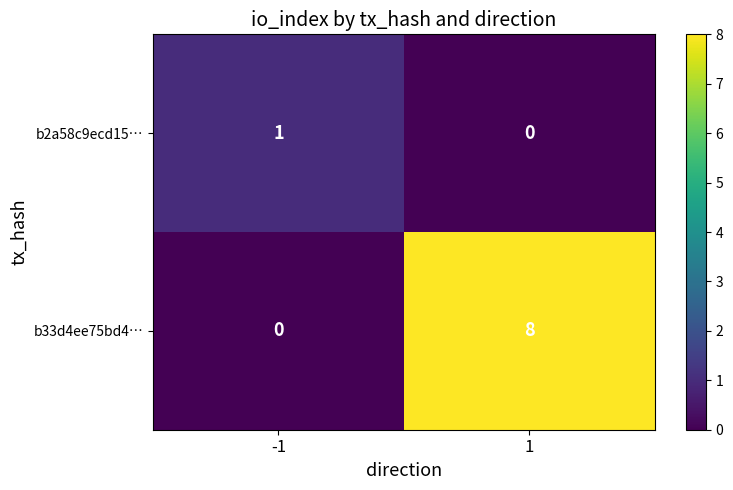

How many values in b33d4ee75bd4… are above zero?

1